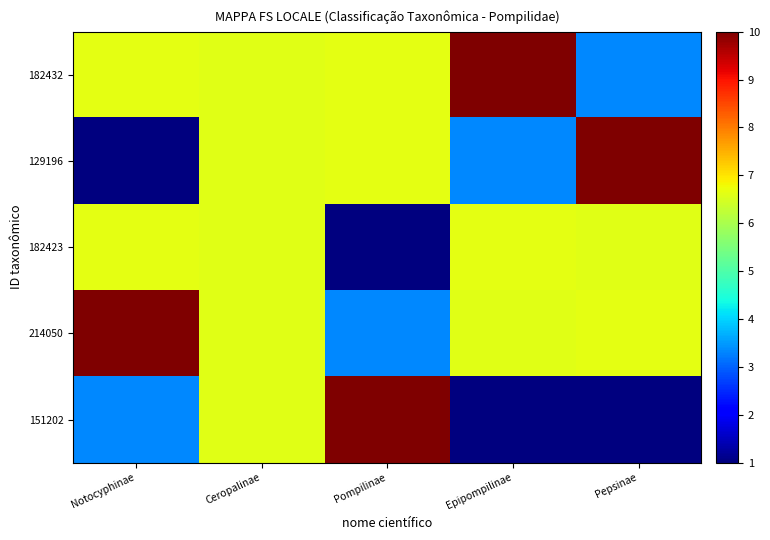

Which has a higher value, Pompilinae or Pepsinae?

Pompilinae